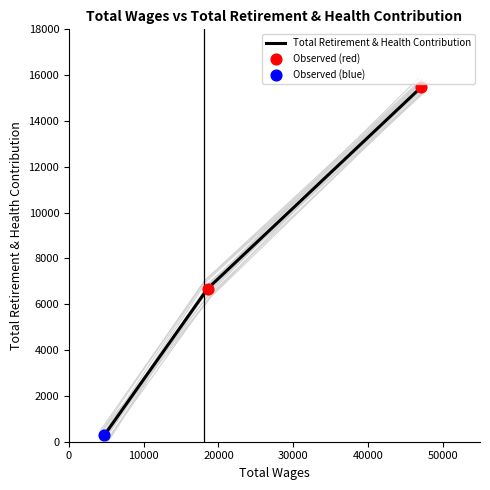

Between 4710.0 and 47105.0, which is larger?

47105.0